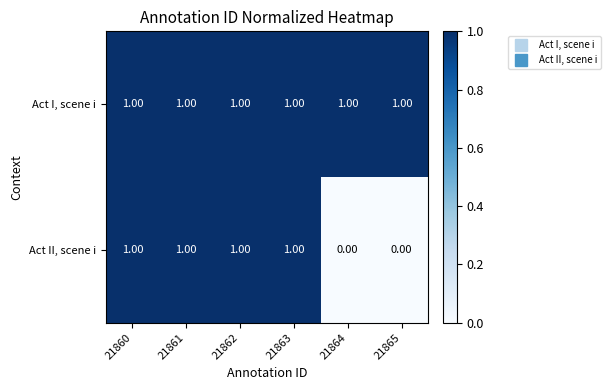

What is the sum of all Act I, scene i values?

6